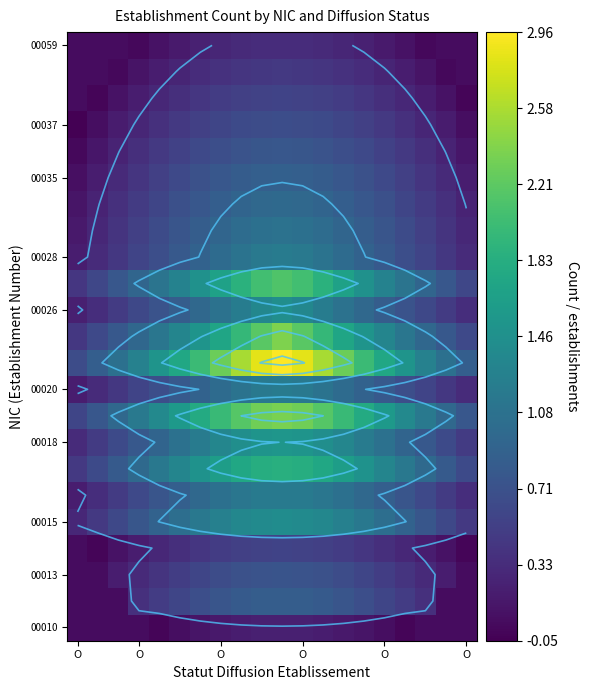

What is the total value across all series at O?

4.7